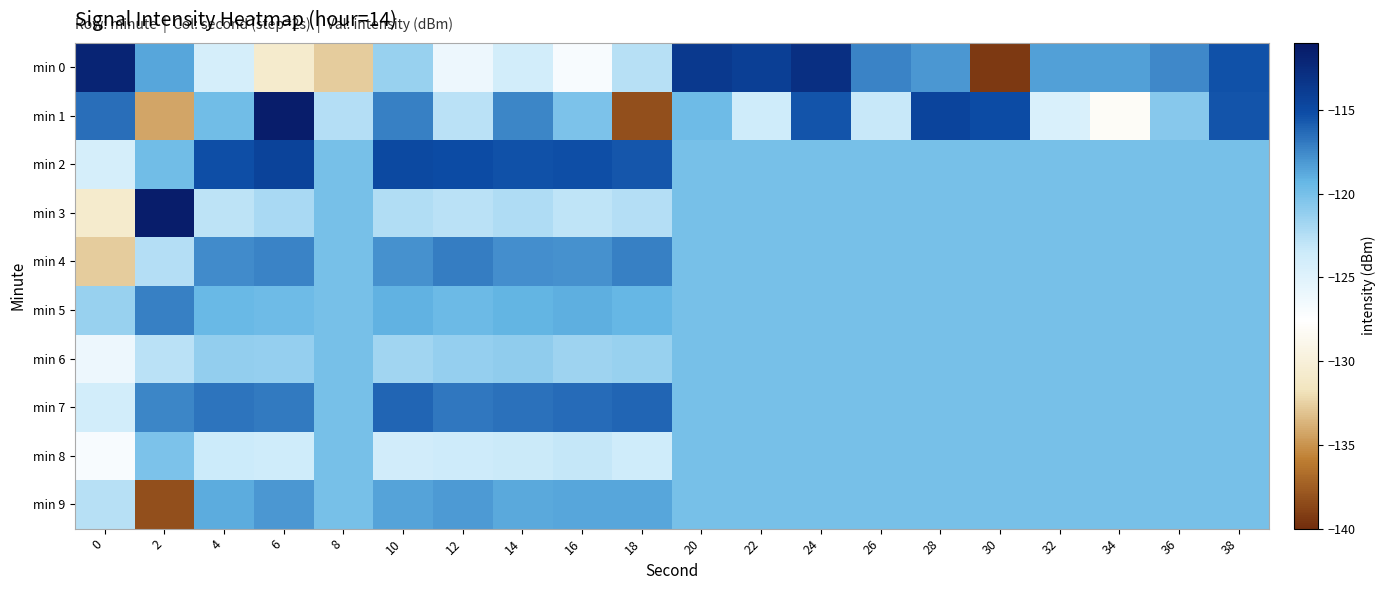

At which category is the sum across all series the highest?

24